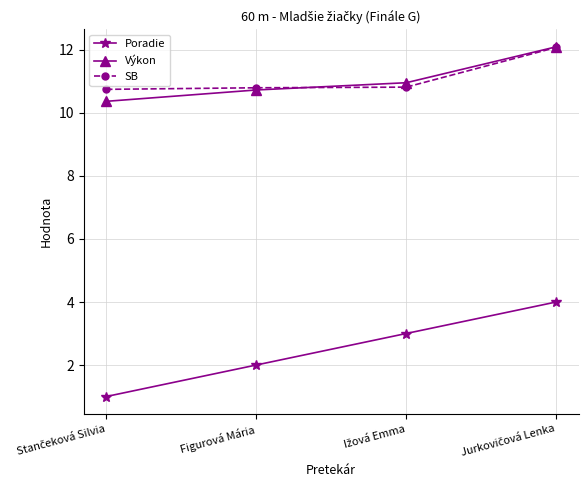

What position from the left is Figurová Mária?

2